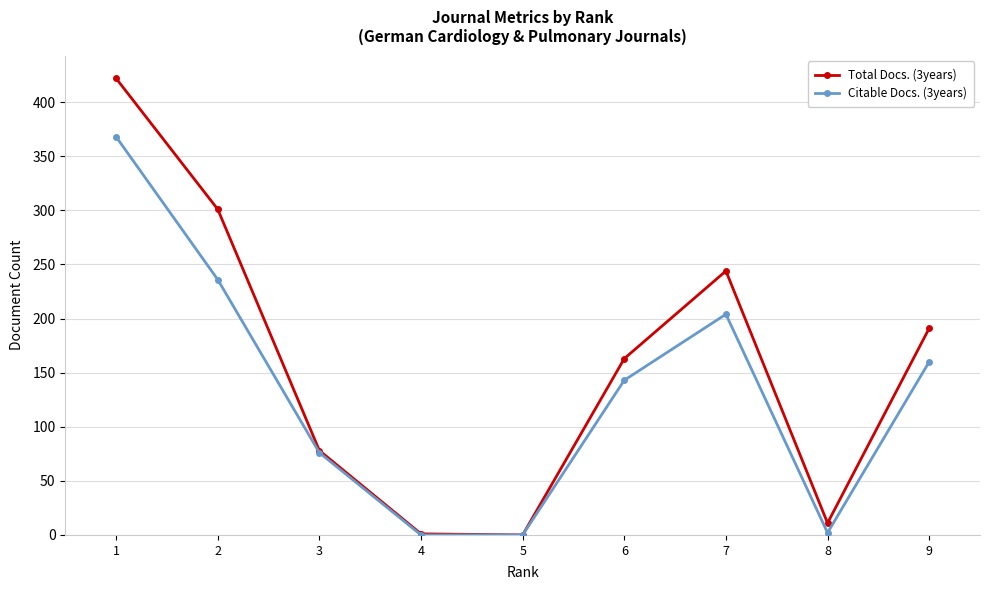

List the series in order of their overall mean, highest first.

Total Docs. (3years), Citable Docs. (3years)